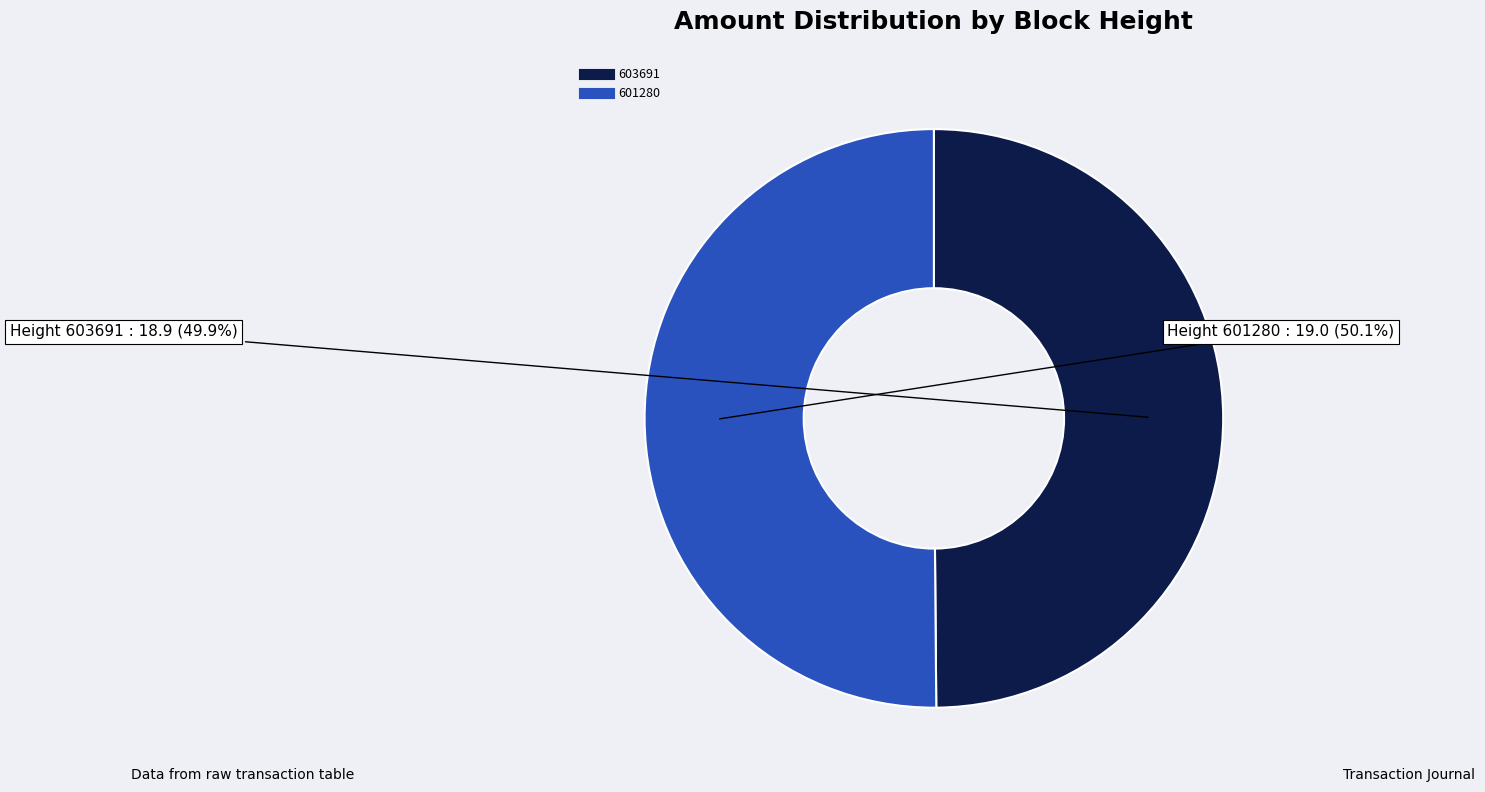

To the nearest percent, what is the average slice percentage?

50%